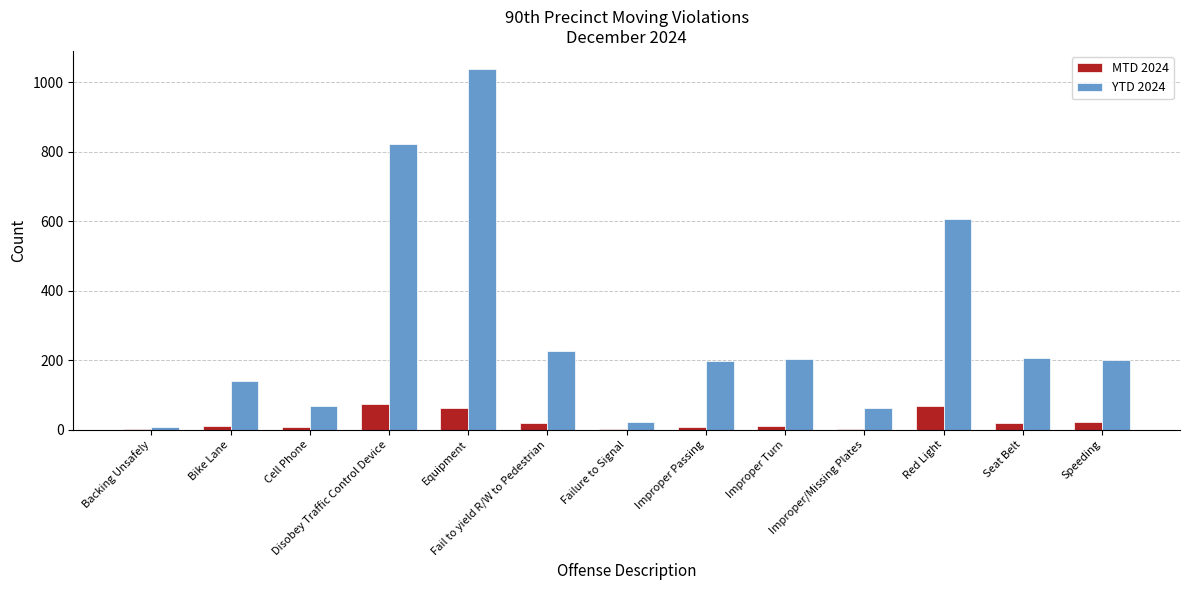

What is the total value across all series at Improper Passing?

203